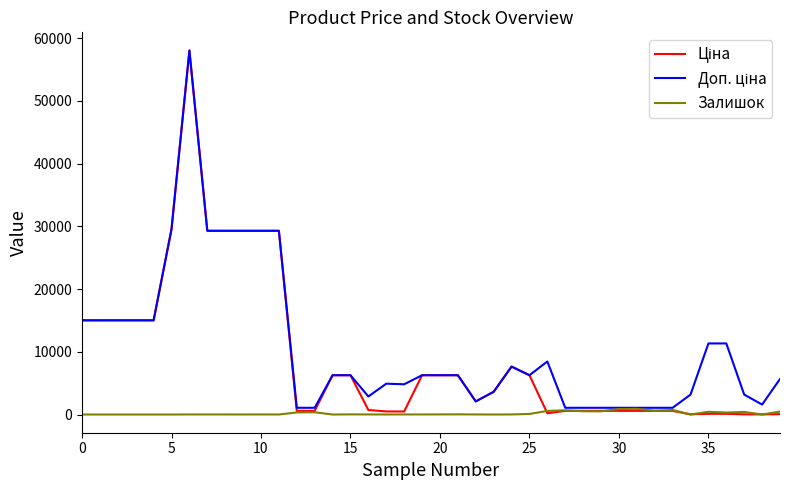

Is this an area chart (filled region under the line)?

No